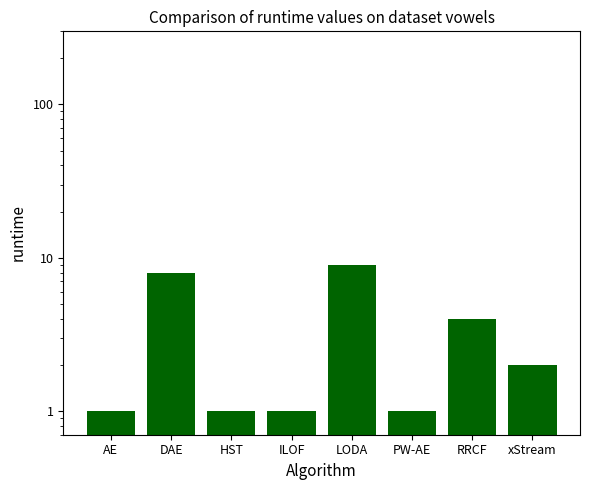

At which label does the data first exceed 2?

DAE